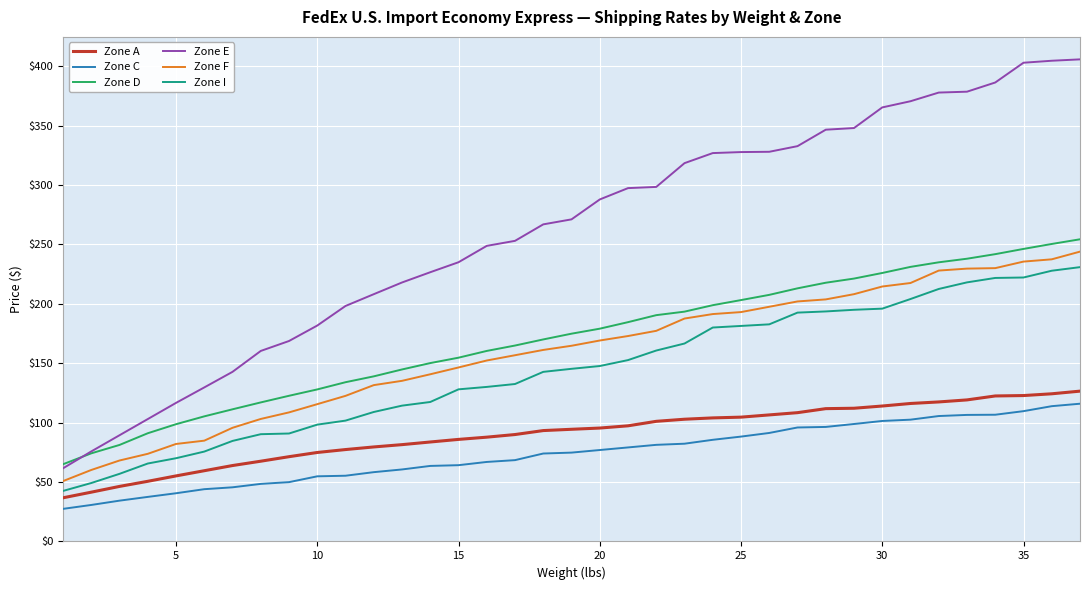

Which series has the largest total across all categories?

Zone E